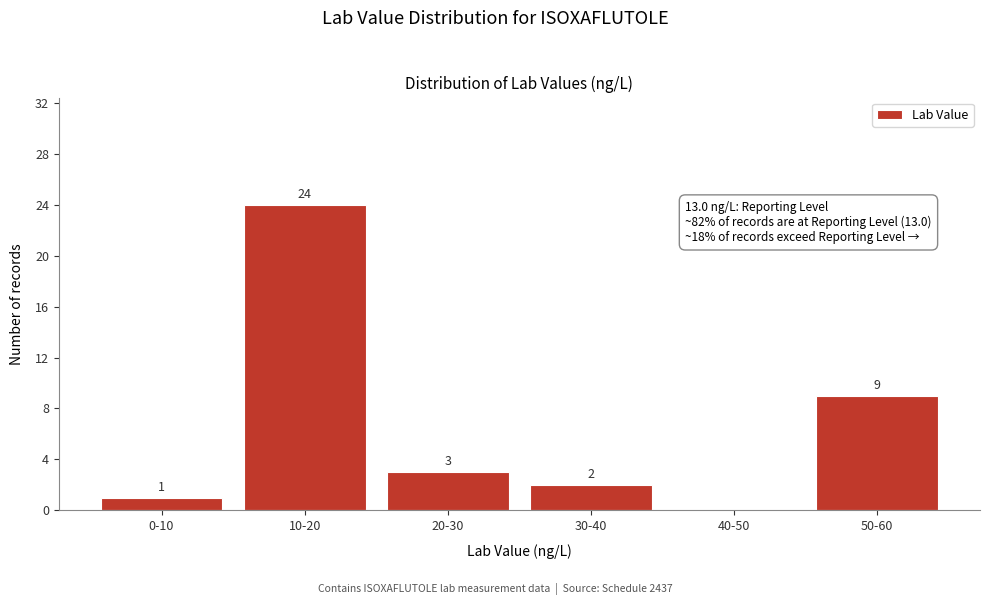

Reading right to left, list all the values displayed in this chart.

50-60=9	40-50=0	30-40=2	20-30=3	10-20=24	0-10=1